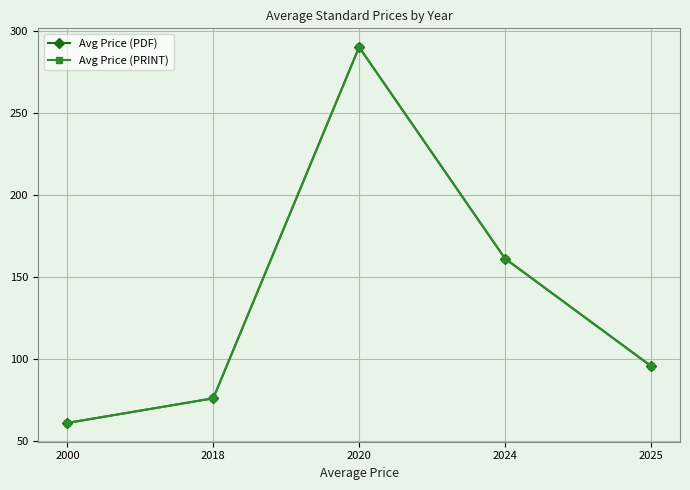

In Avg Price (PRINT), how many points are higher than both neighbors (excluding endpoints)?

1